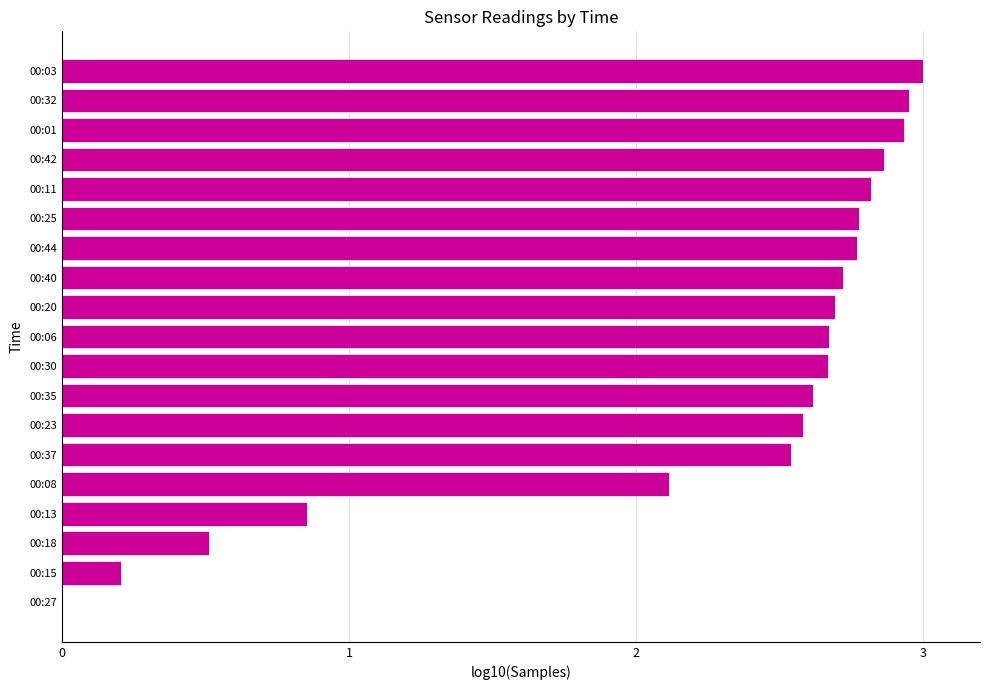

What is the change in value from 00:13 to 00:35?

+1.8